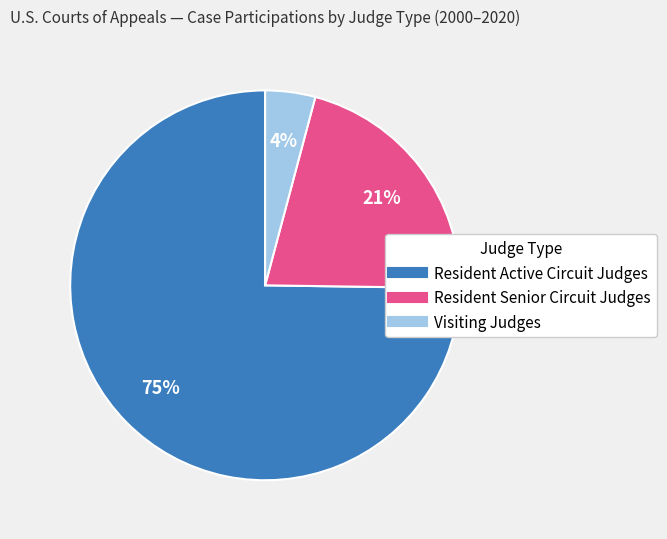

To the nearest percent, what is the difference between the largest and smallest slice percentages?

71%